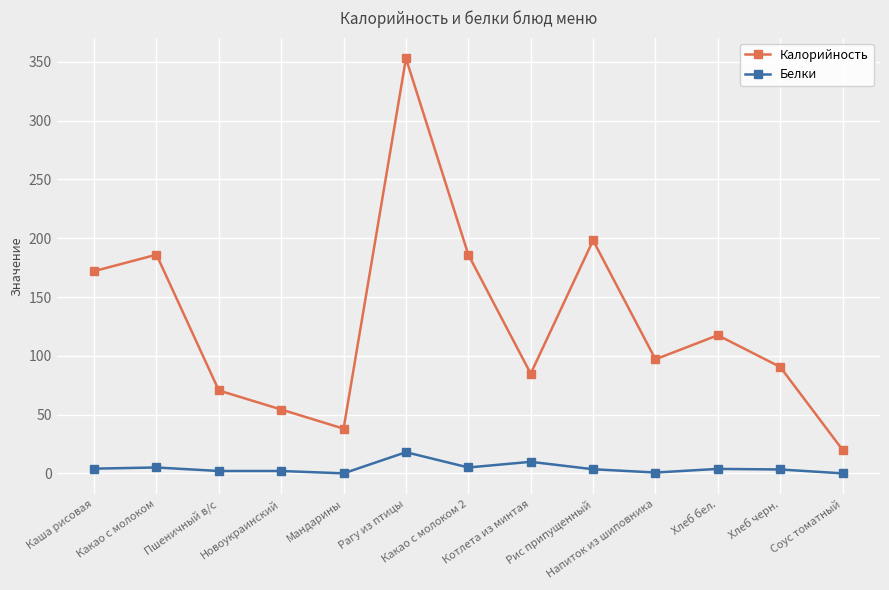

Which series has the largest total across all categories?

Калорийность